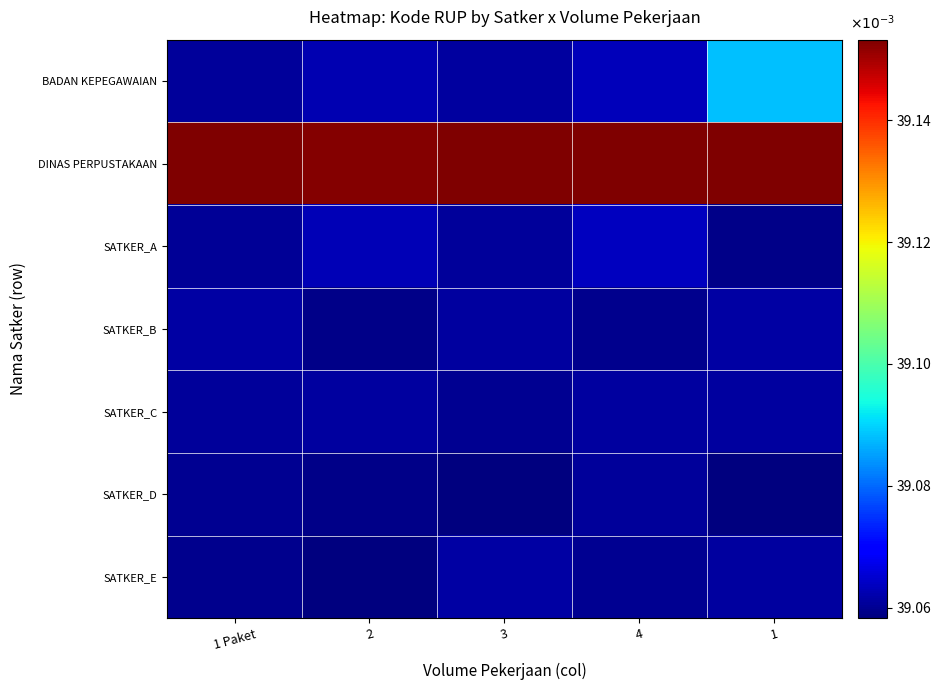

Reading left to right, what are all the values shown in this chart?

BADAN KEPEGAWAIAN: 1 Paket=39.1	2=39.1	3=39.1	4=39.1	1=39.1
DINAS PERPUSTAKAAN: 1 Paket=39.2	2=39.2	3=39.2	4=39.2	1=39.2
SATKER_A: 1 Paket=39.1	2=39.1	3=39.1	4=39.1	1=39.1
SATKER_B: 1 Paket=39.1	2=39.1	3=39.1	4=39.1	1=39.1
SATKER_C: 1 Paket=39.1	2=39.1	3=39.1	4=39.1	1=39.1
SATKER_D: 1 Paket=39.1	2=39.1	3=39.1	4=39.1	1=39.1
SATKER_E: 1 Paket=39.1	2=39.1	3=39.1	4=39.1	1=39.1